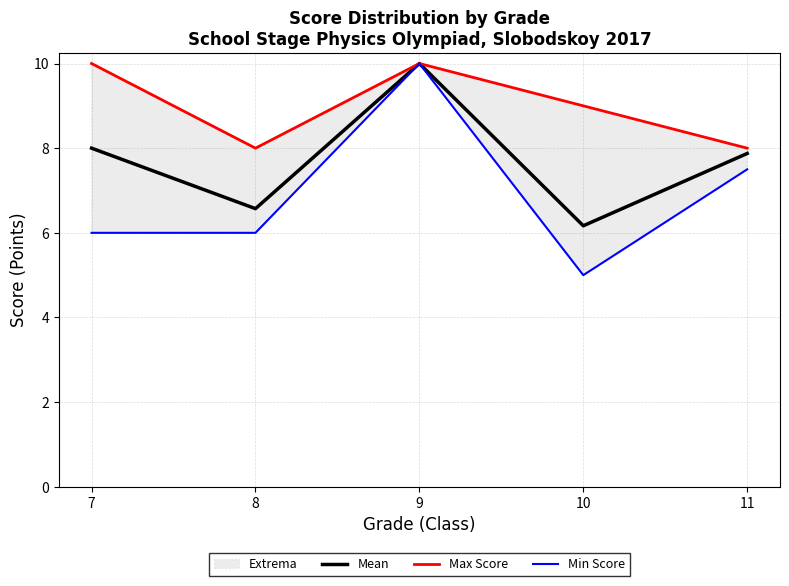

What is the difference between the maximum and minimum values in the Mean series?

3.8